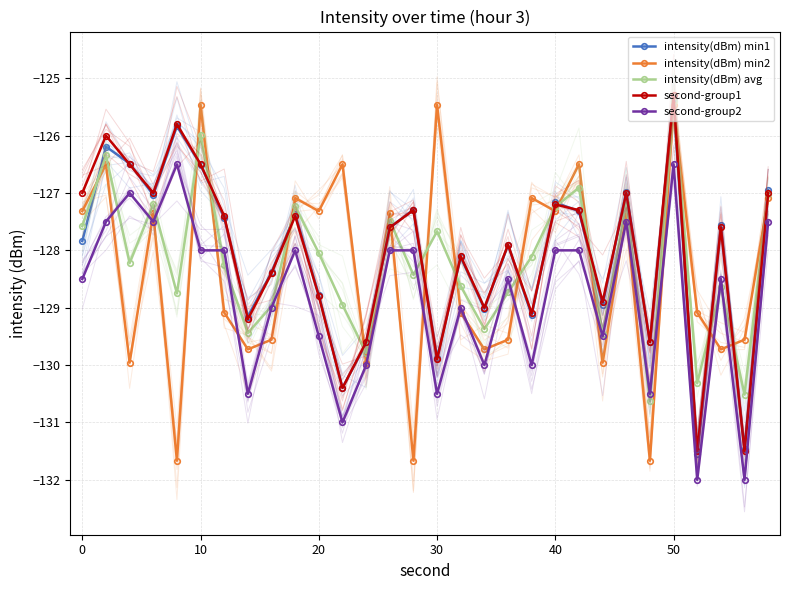

Which has a higher value, 12 or 27?

27